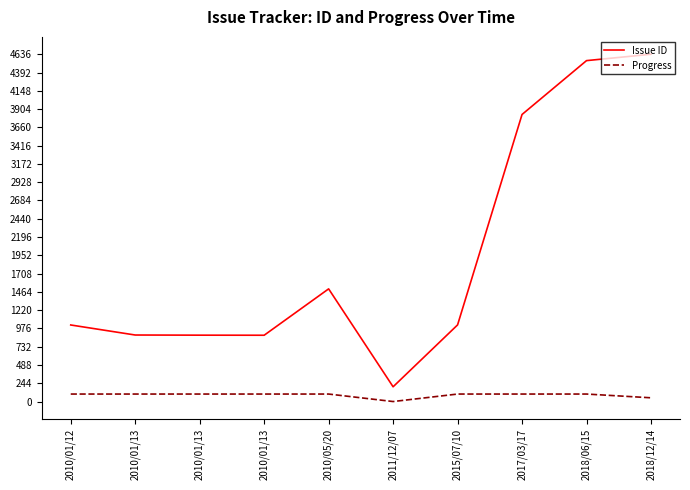

What is the difference between the Issue ID values at 2010/05/20 and 2018/06/15?

3047